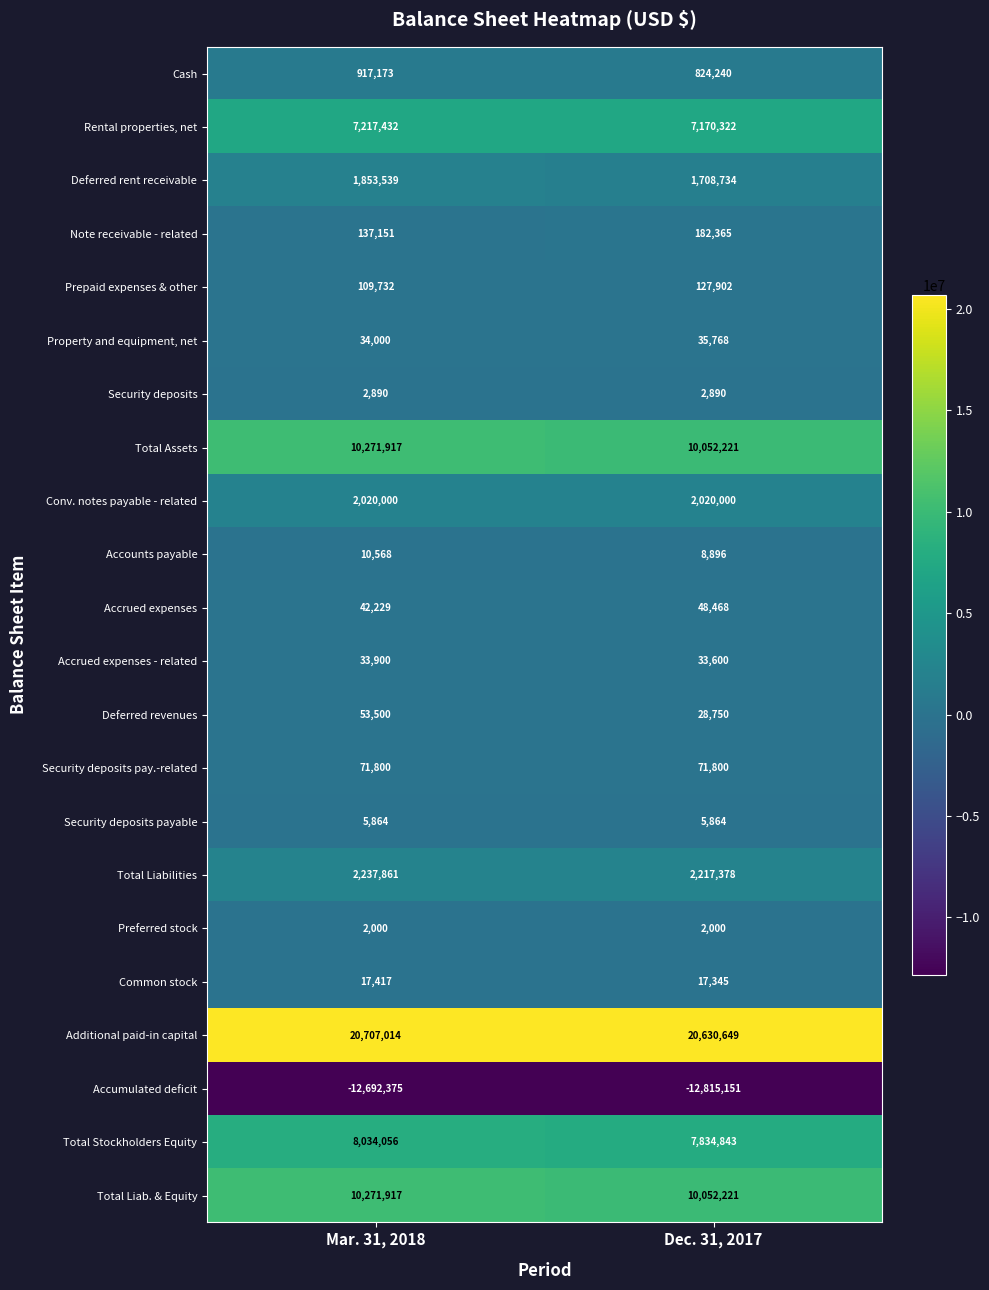

What is the sum of all Security deposits payable values?

11728